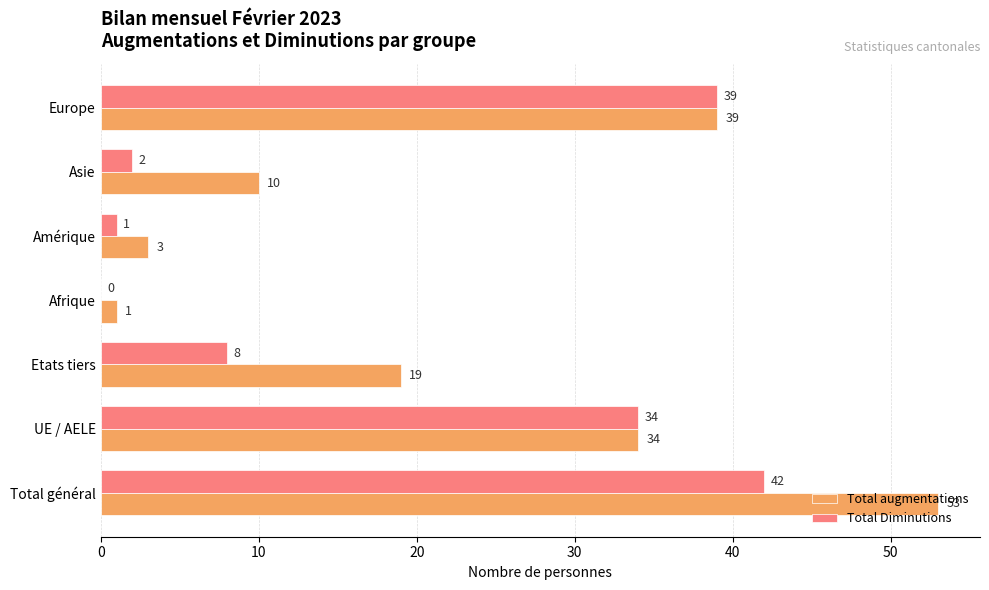

The Total augmentations series shows 53 at Total général. True or false?

True